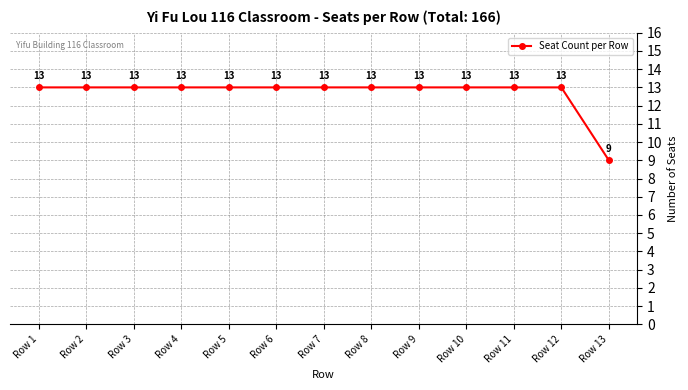

What is the value of the 10th point from the left?

13